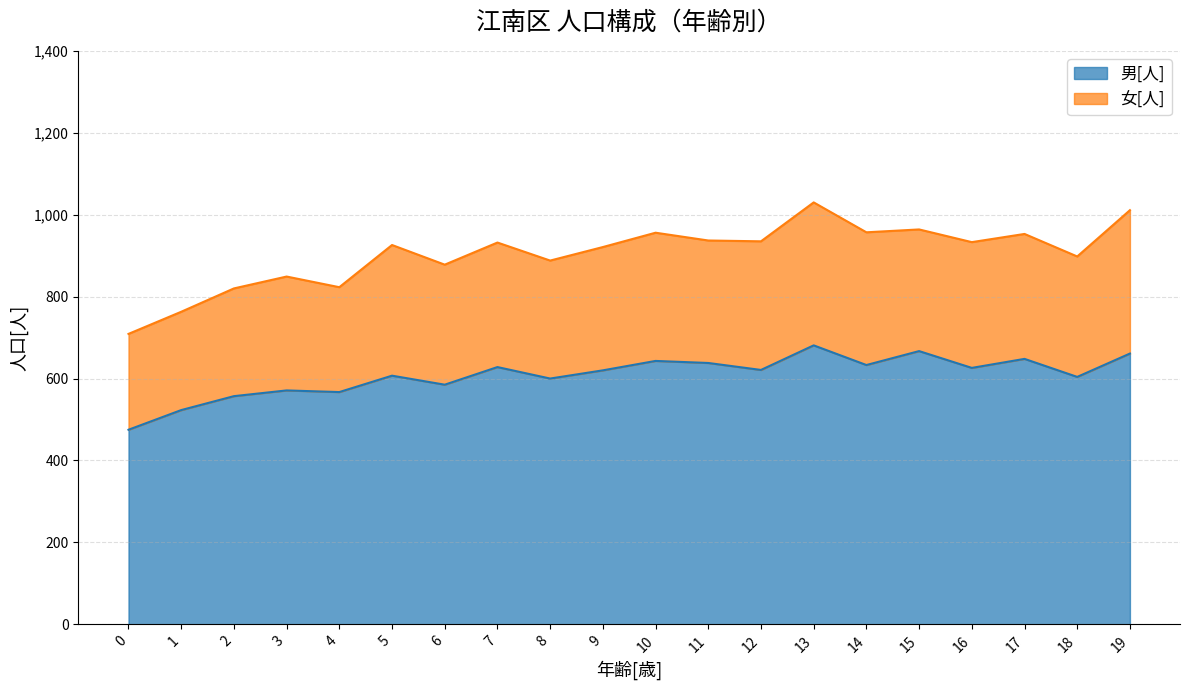

Does the chart have visible grid lines?

Yes